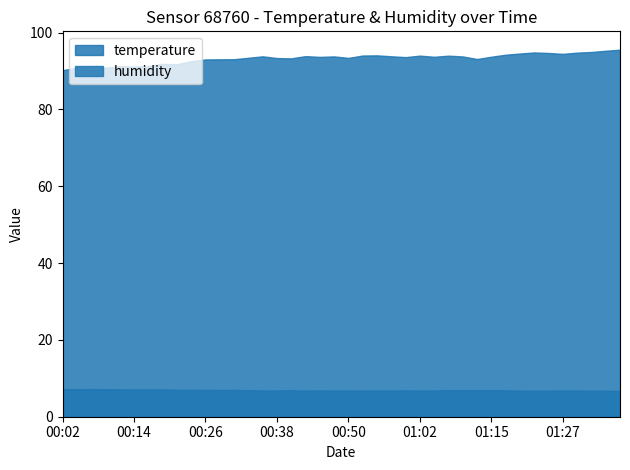

How many data points in humidity are less than 93?

10